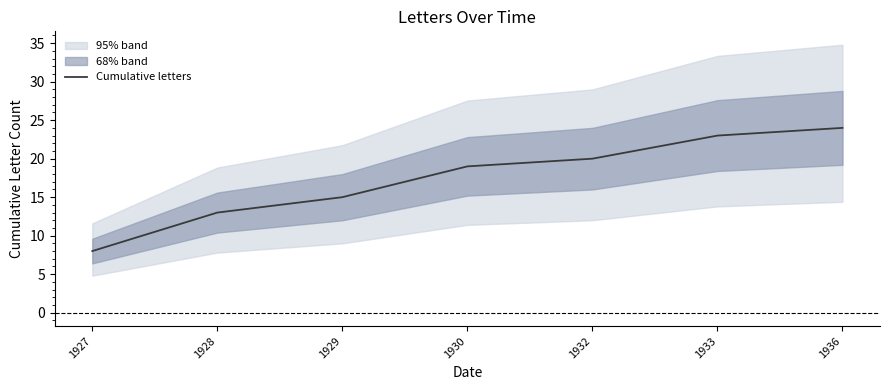

Reading left to right, what are all the values shown in this chart?

8	13	15	19	20	23	24